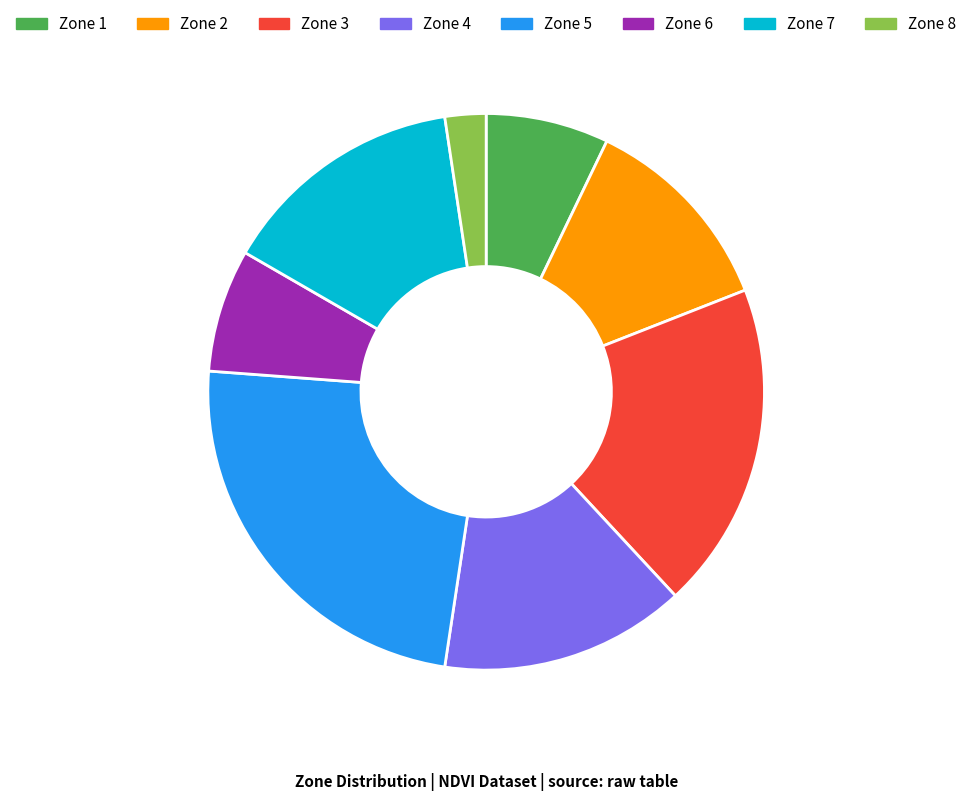

Which has a higher value, Zone 7 or Zone 5?

Zone 5